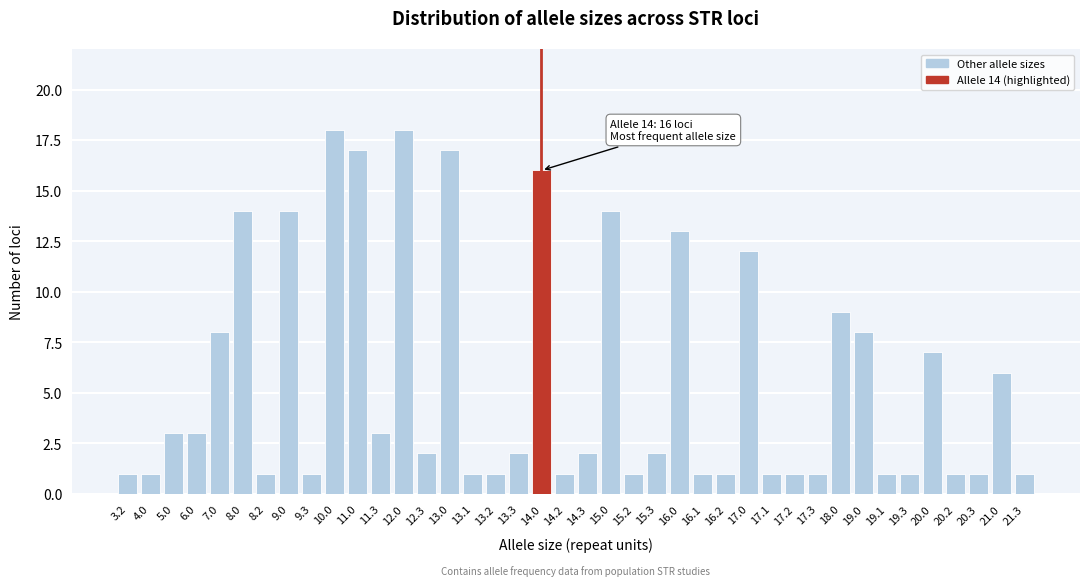

What is the label of the 3rd bar from the right?

20.3